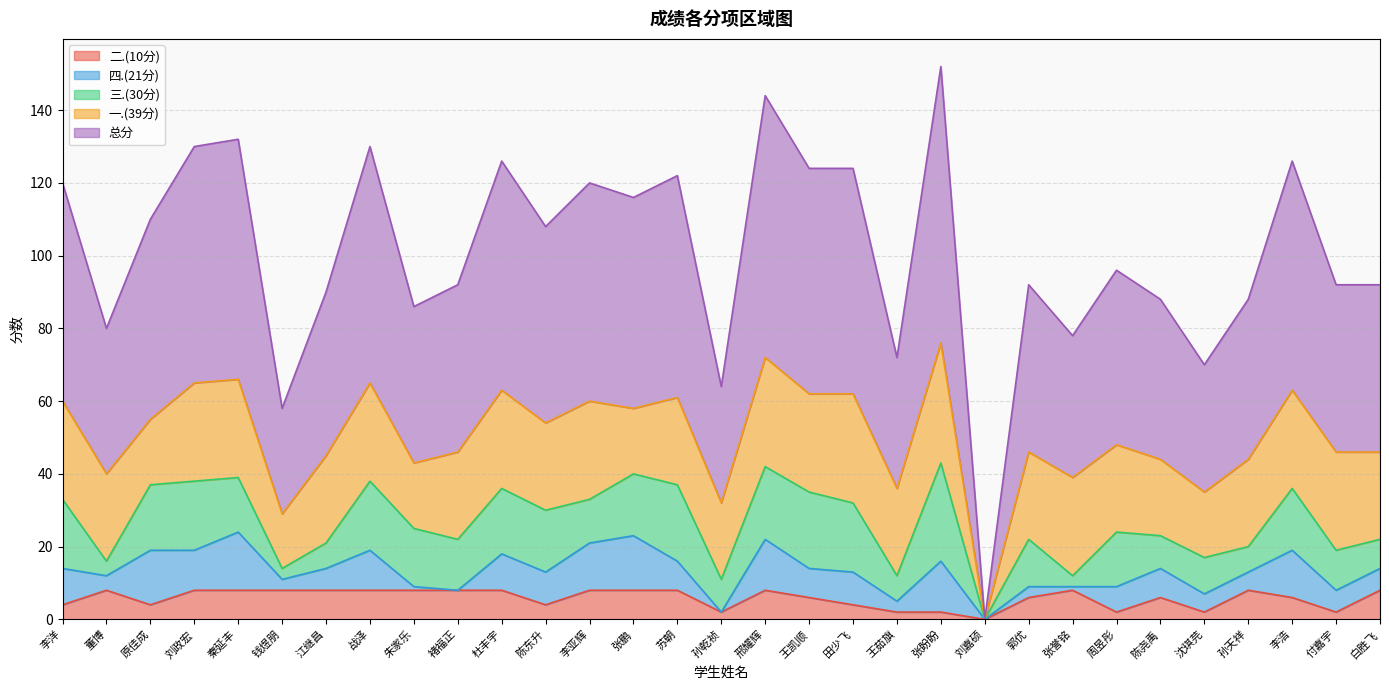

How many series are shown in this chart?

5